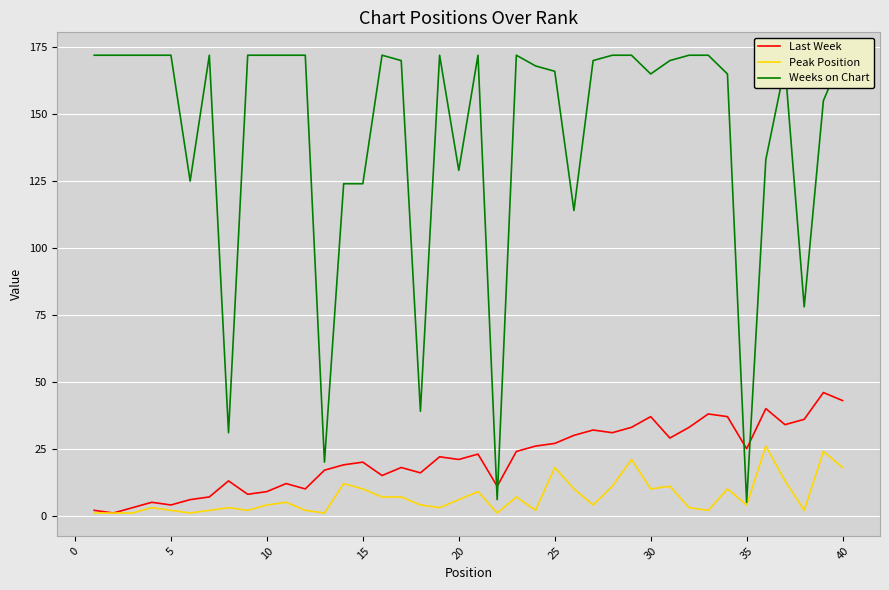

True or false: Weeks on Chart has more than 1 interior local peaks.

True